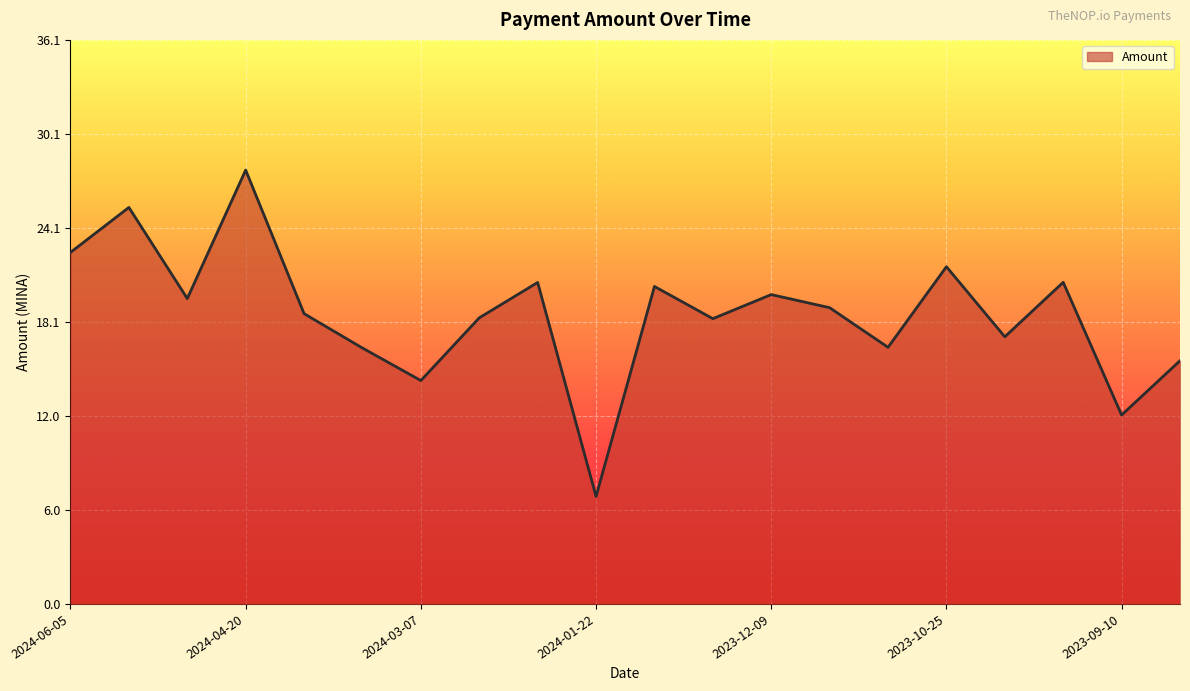

What is the difference between the maximum and minimum values?

20.9